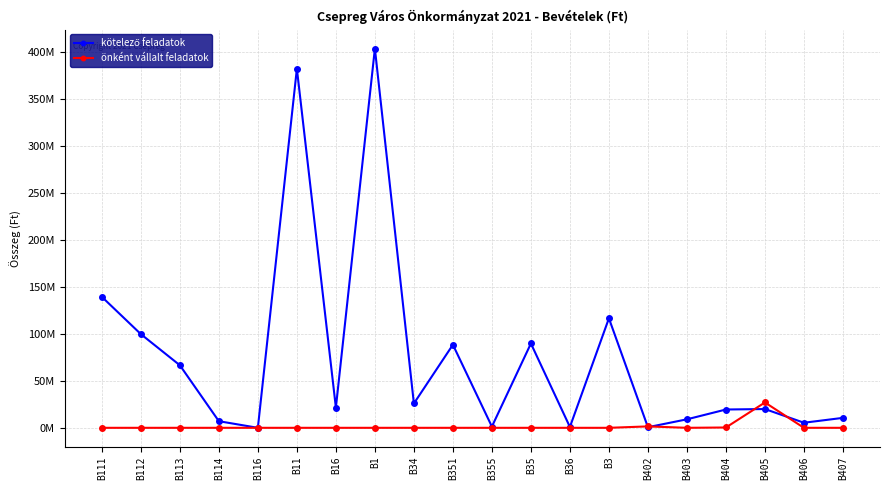

Between which two adjacent categories do kötelező feladatok and önként vállalt feladatok first intersect?

B3 and B402